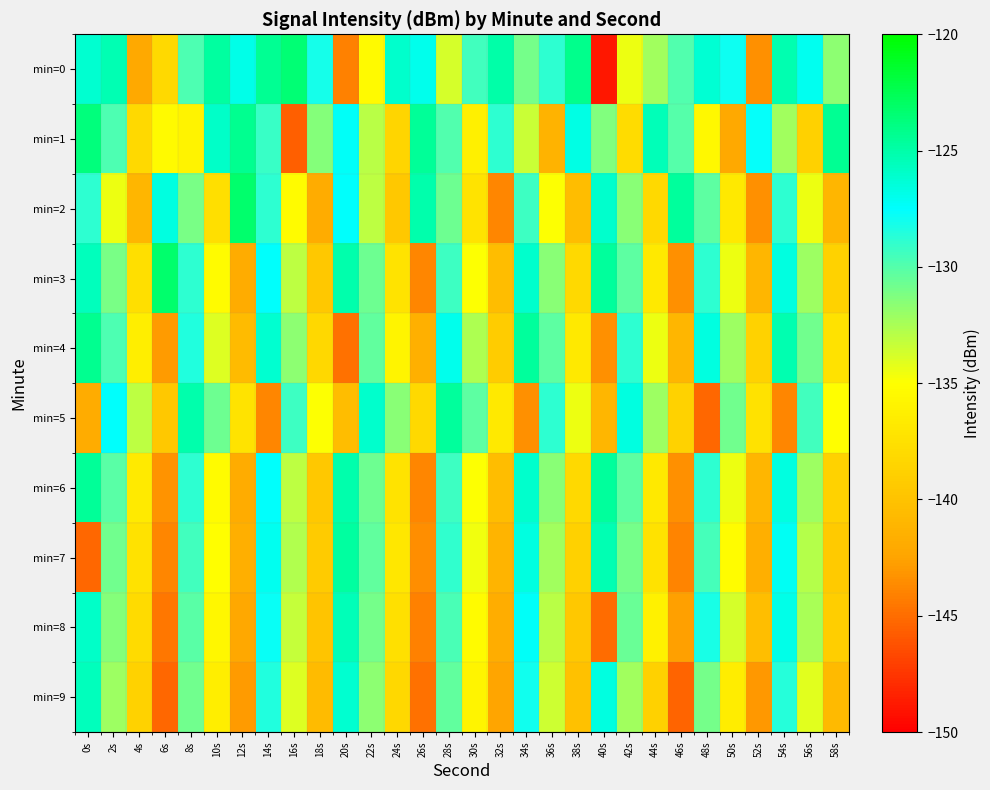

At 56s, list the series in order from smallest to largest.

min=1, min=2, min=9, min=7, min=8, min=3, min=6, min=4, min=5, min=0